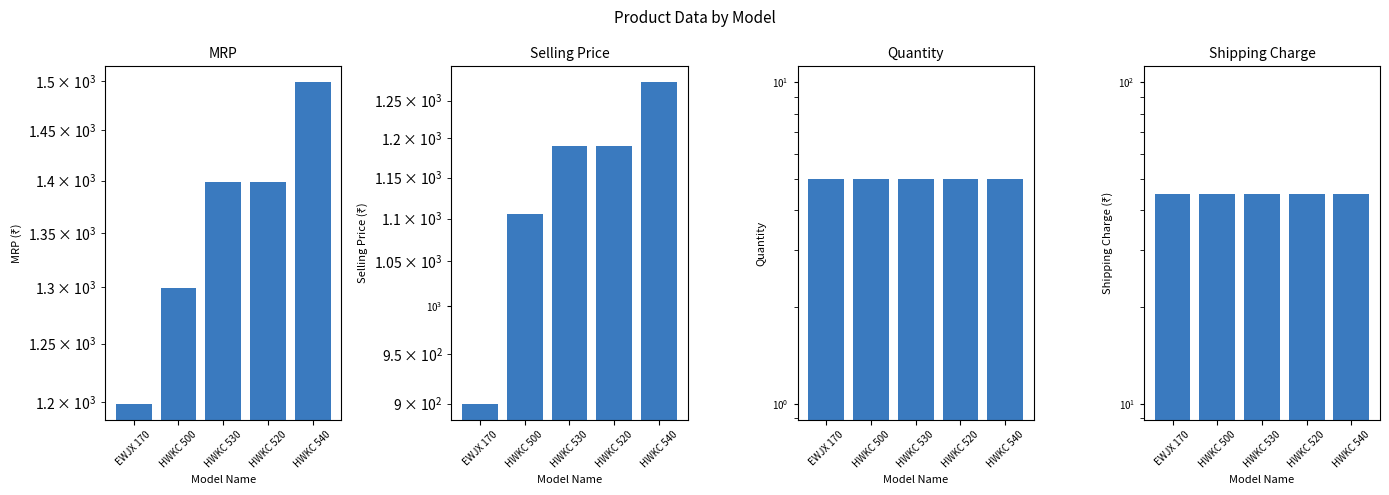

Reading right to left, list all the values displayed in this chart.

MRP: HWKC 540=1499	HWKC 520=1399	HWKC 530=1399	HWKC 500=1299	EWJX 170=1199
Selling Price: HWKC 540=1275	HWKC 520=1190	HWKC 530=1190	HWKC 500=1105	EWJX 170=900
Quantity: HWKC 540=5	HWKC 520=5	HWKC 530=5	HWKC 500=5	EWJX 170=5
Shipping Charge: HWKC 540=45	HWKC 520=45	HWKC 530=45	HWKC 500=45	EWJX 170=45